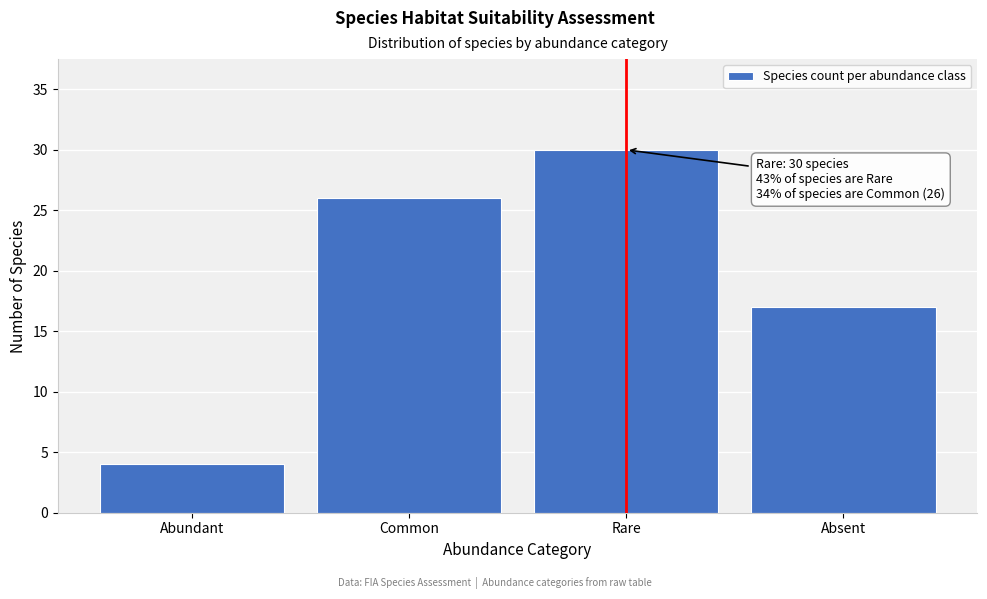

Reading left to right, extract all data points from this chart.

Abundant=4	Common=26	Rare=30	Absent=17